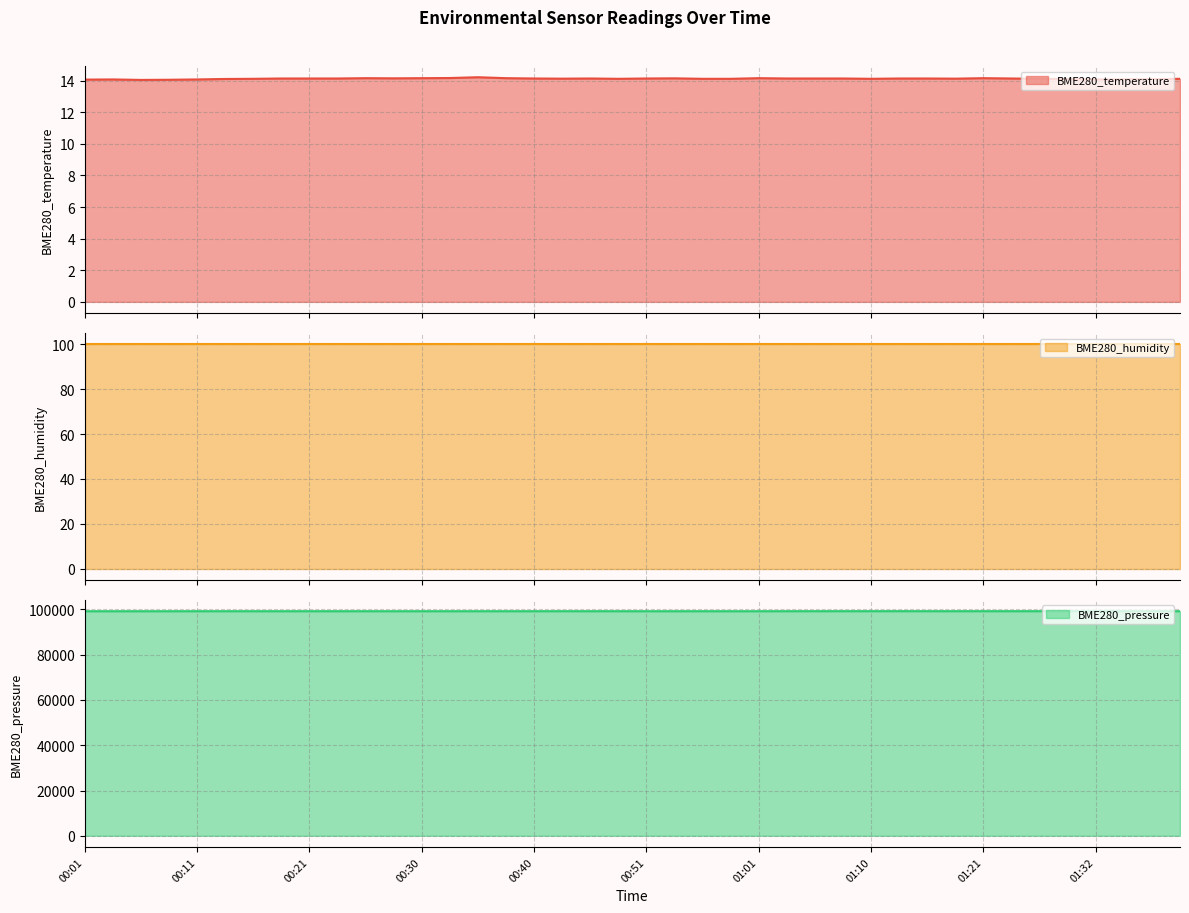

What is the highest value of the BME280_temperature series?

14.2